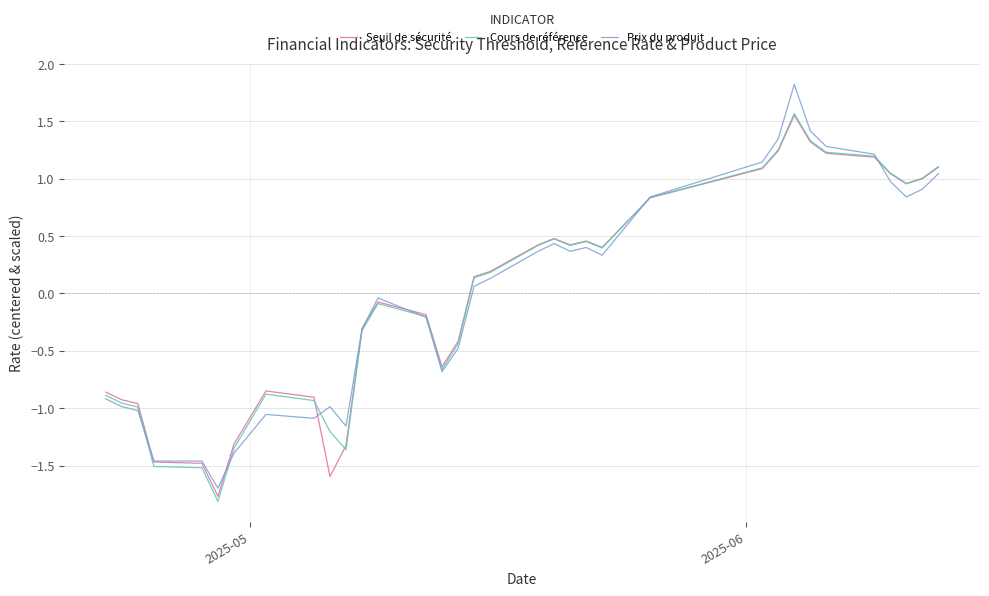

What are all the series names shown in the legend?

Seuil de sécurité, Cours de référence, Prix du produit